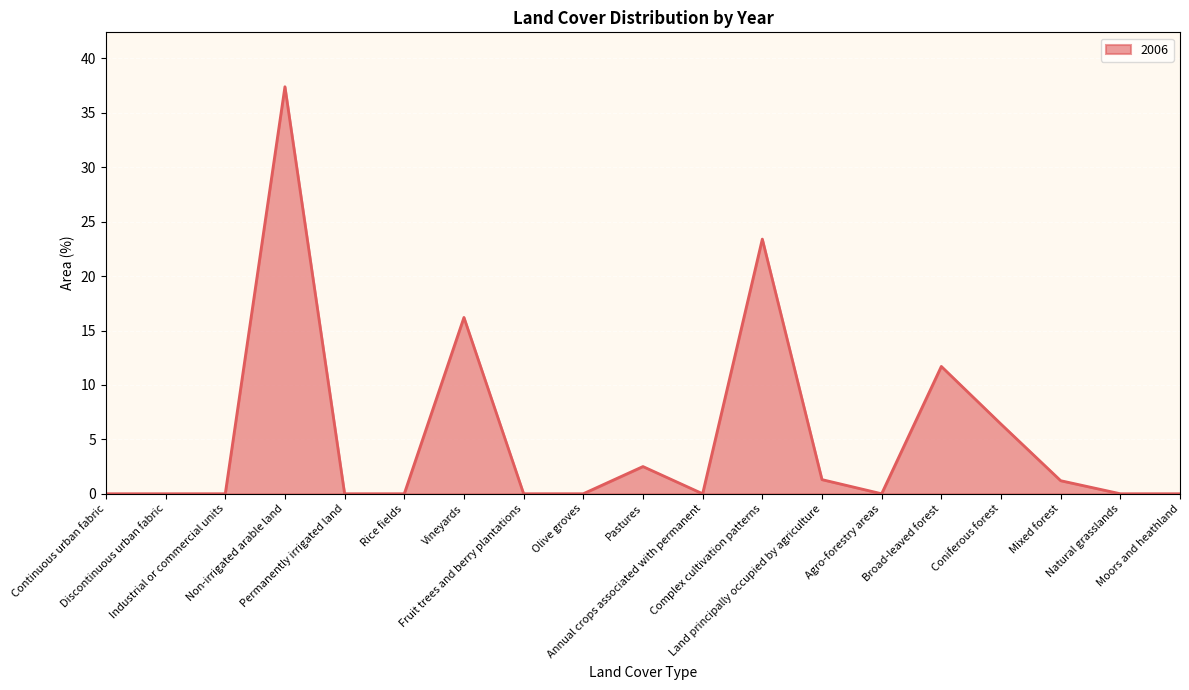

What is the maximum value shown in the chart?

37.4